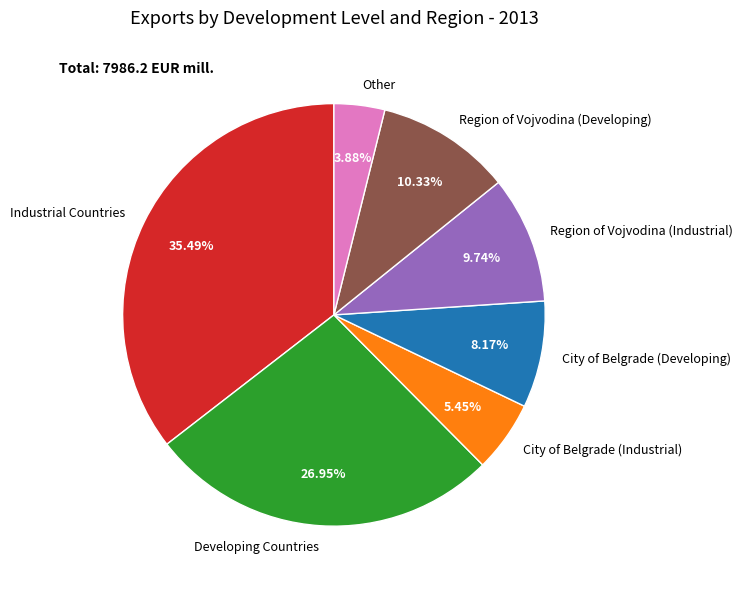

How much of the chart is everything except City of Belgrade (Developing)?

91.8%